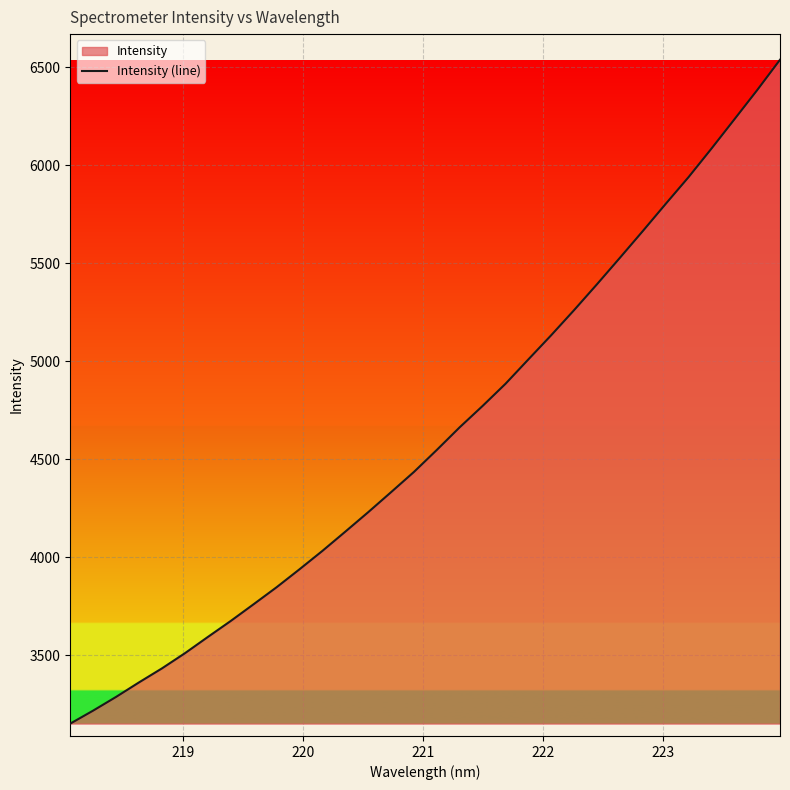

How many lines are shown in the chart?

1